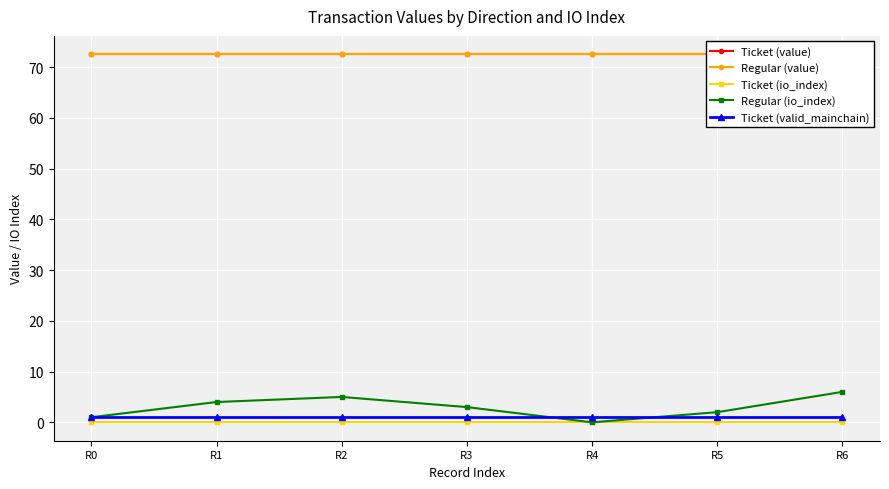

True or false: Ticket (valid_mainchain) and Regular (value) cross at least once.

False